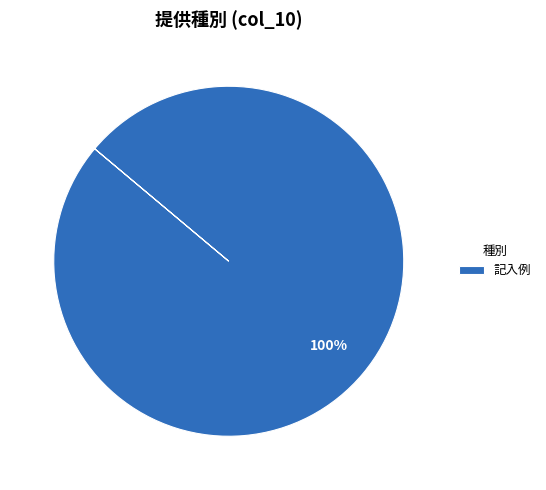

The 記入例 slice represents 90% of the pie. True or false?

False